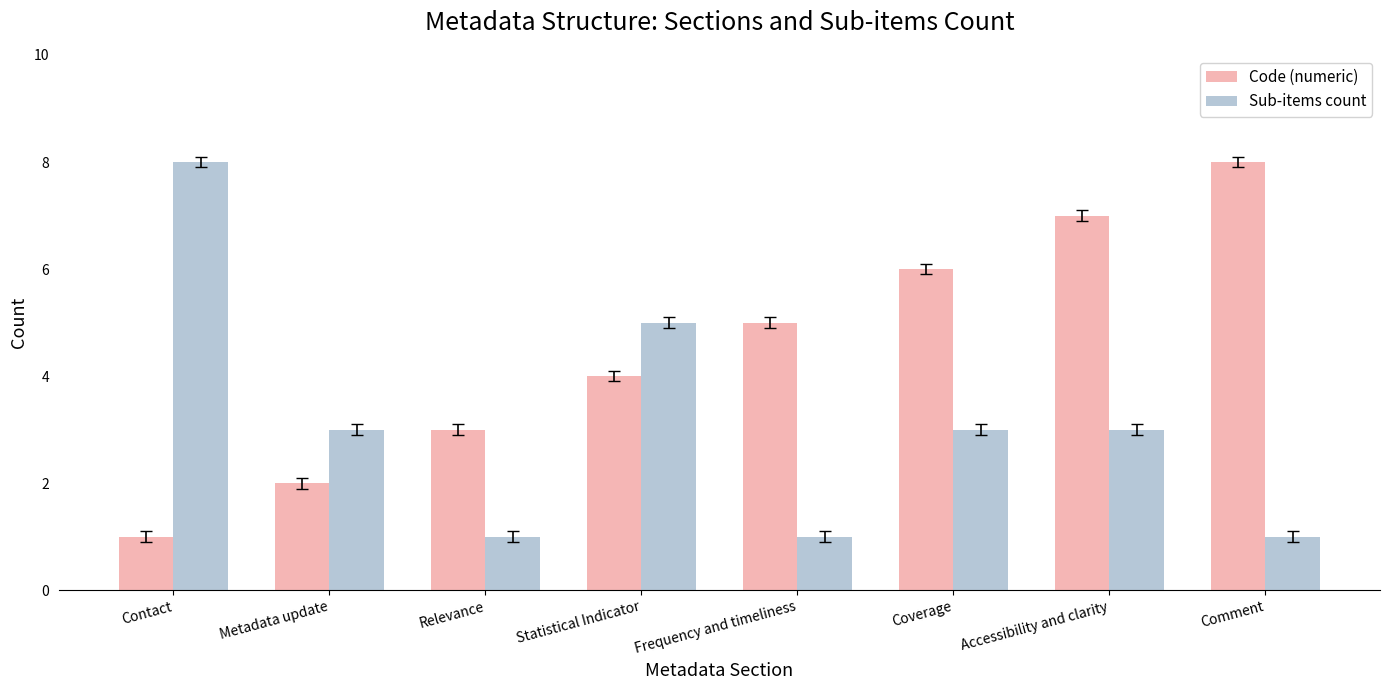

Read the Code (numeric) value at Accessibility and clarity.

7